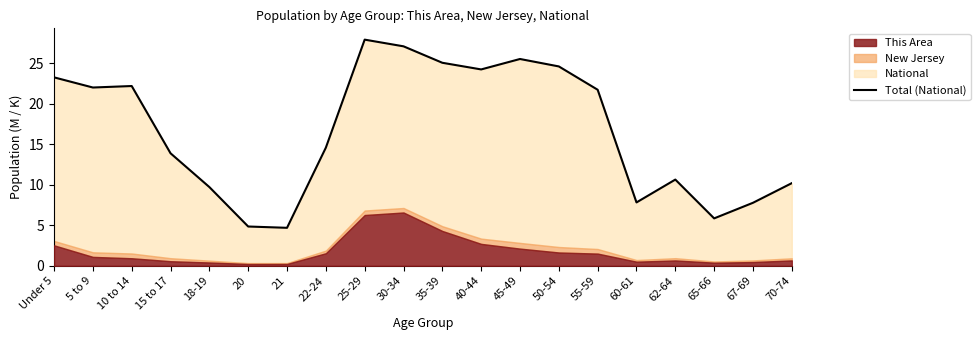

Rank the categories by value from highest to lowest.

25-29, 30-34, 45-49, 35-39, 50-54, 40-44, Under 5, 10 to 14, 5 to 9, 55-59, 22-24, 15 to 17, 62-64, 70-74, 18-19, 60-61, 67-69, 65-66, 20, 21